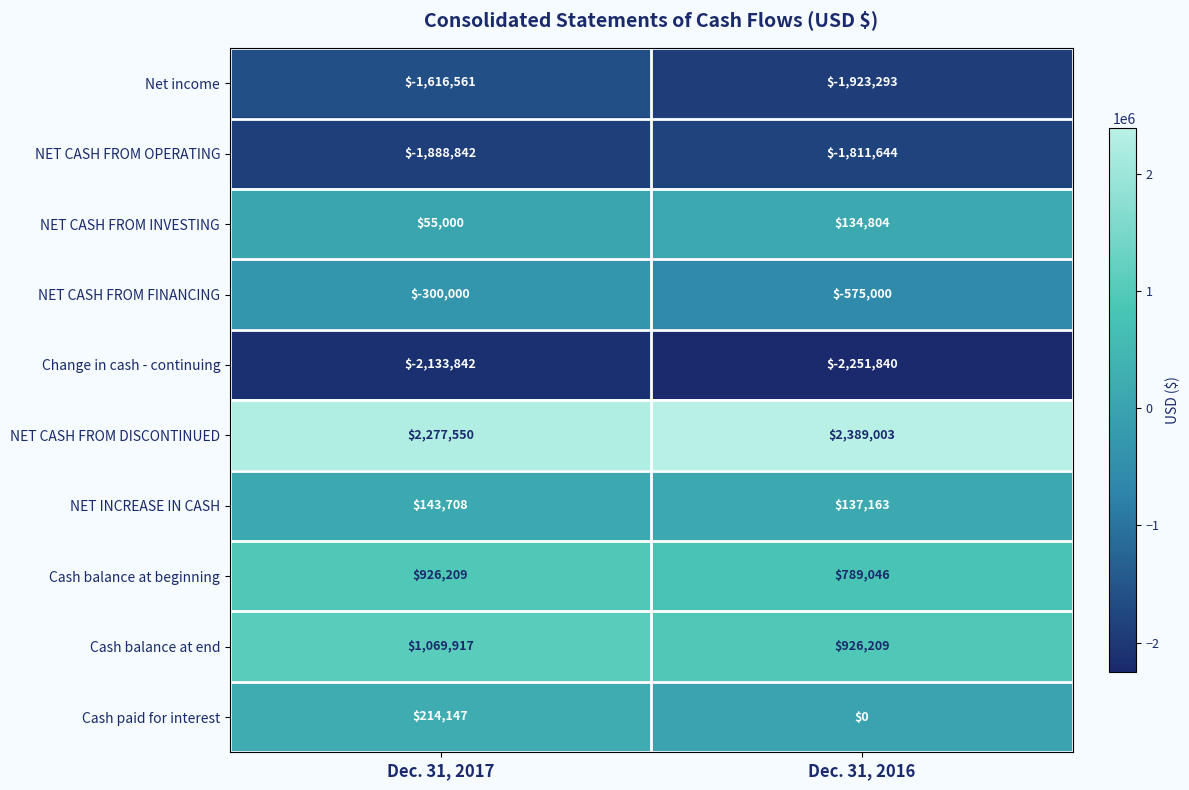

True or false: NET CASH FROM OPERATING has a value of -564438 at Dec. 31, 2016.

False